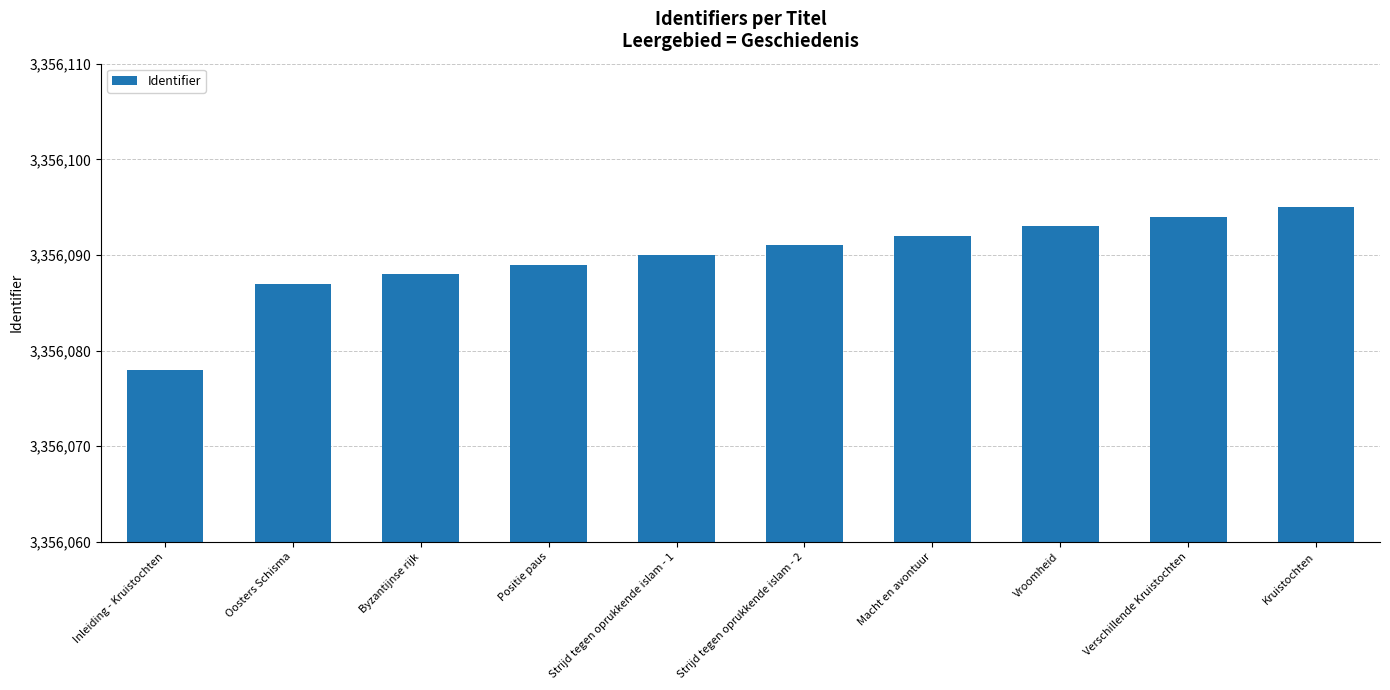

How many distinct data groups are displayed?

1